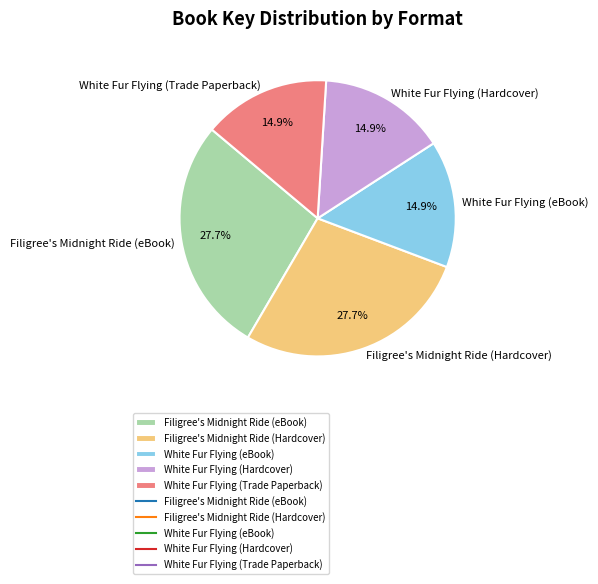

Between Filigree's Midnight Ride (eBook) and White Fur Flying (eBook), which is larger?

Filigree's Midnight Ride (eBook)